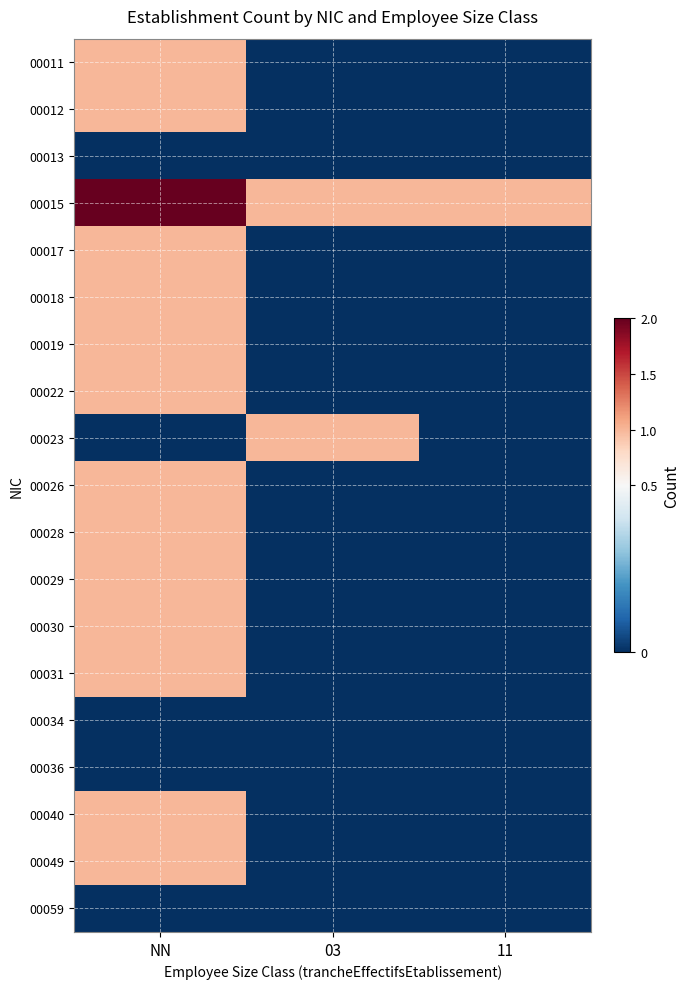

What is the spread (max minus min) of values at 11?

1